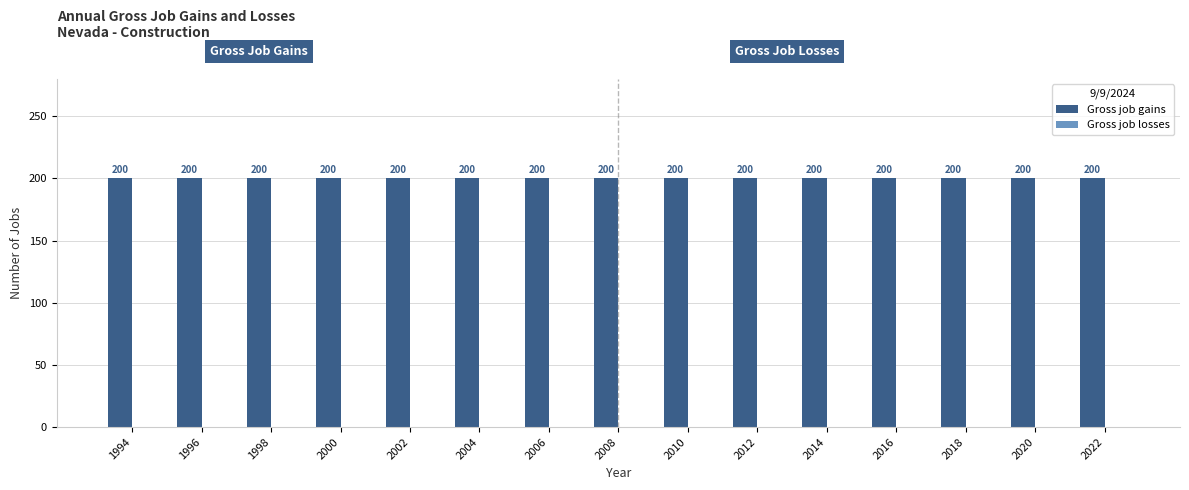

Is it true that Gross job gains equals 200 at 2014?

True